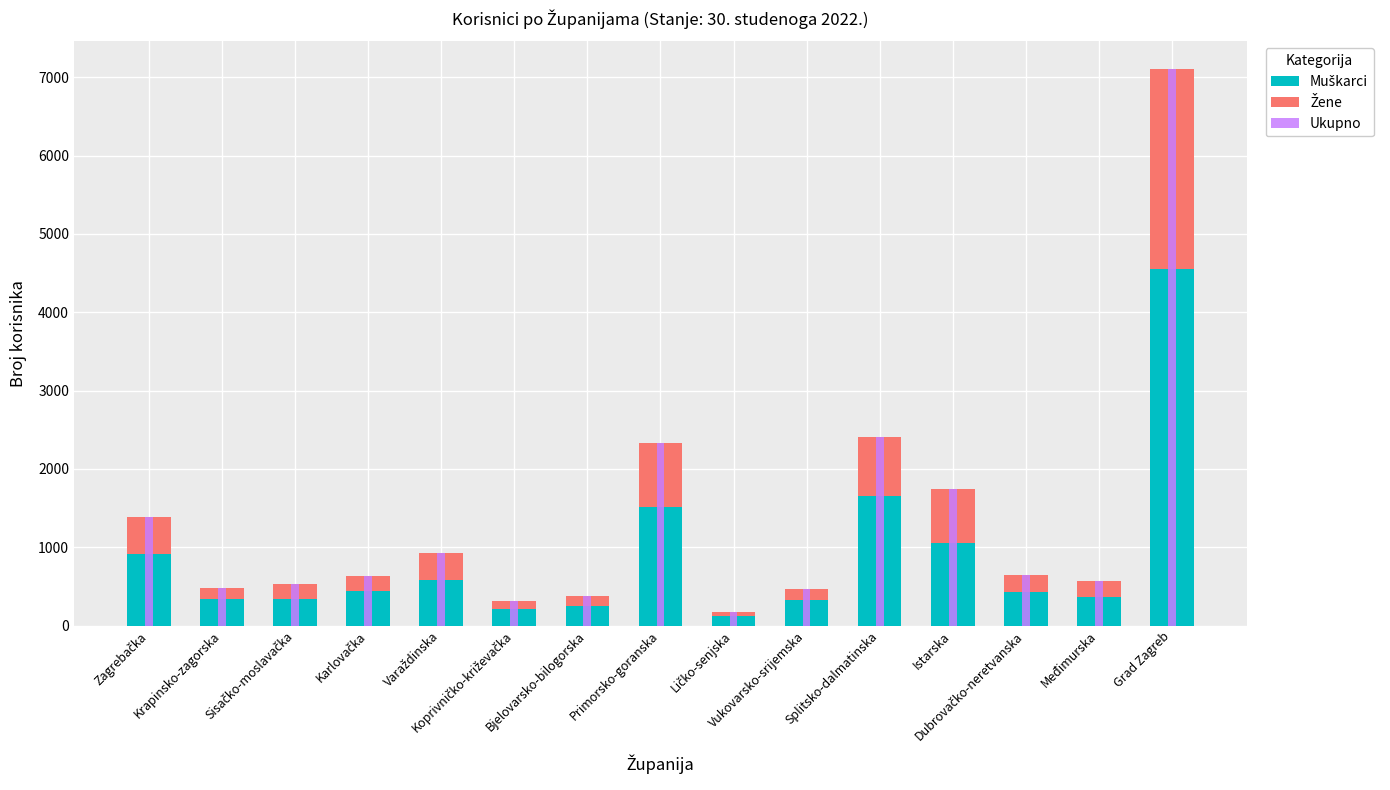

The value of Muškarci at Zagrebačka is 920. True or false?

True